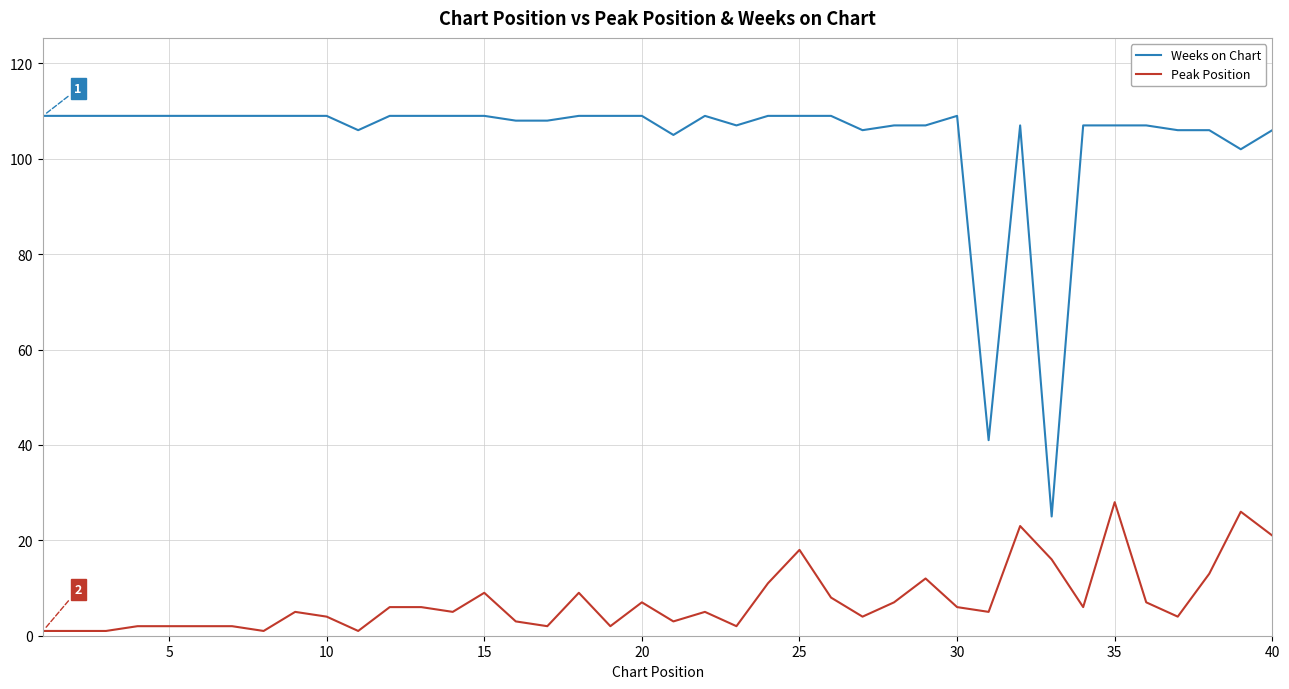

List the series in order of their overall mean, lowest first.

Peak Position, Weeks on Chart